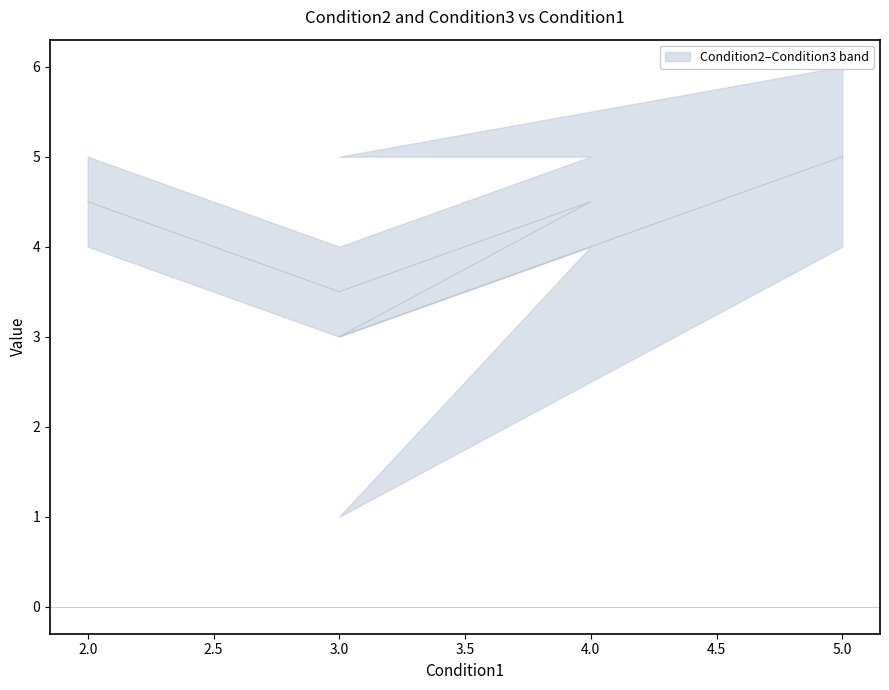

What is the difference between the maximum and second lowest values in the Condition2 series?

2